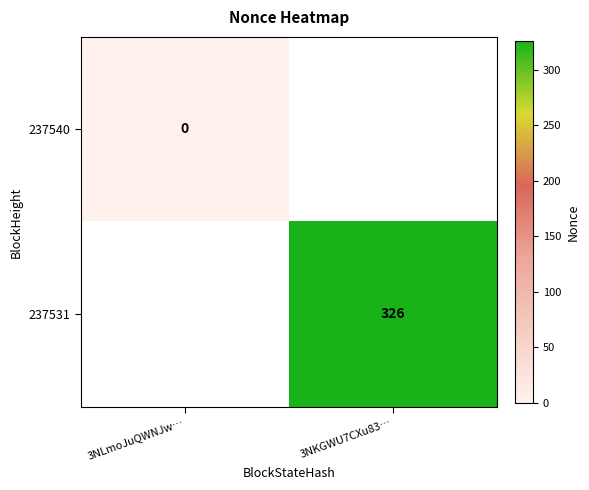

Is the value of 237531 at 3NKGWU7CXu83… greater than the value of 237540 at 3NLmoJuQWNJw…?

Yes